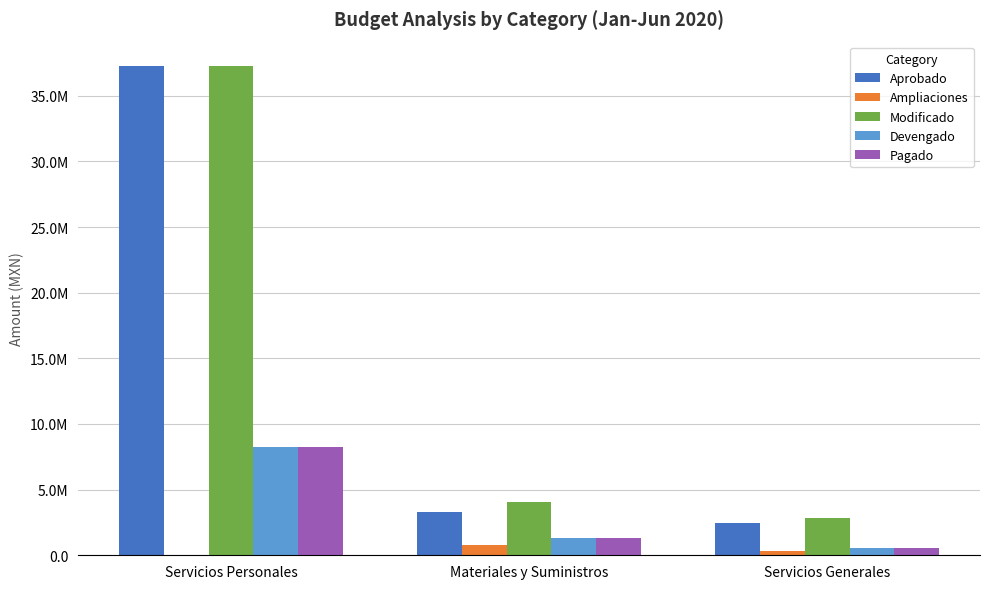

Rank the series by their maximum value, from highest to lowest.

Aprobado, Modificado, Devengado, Pagado, Ampliaciones